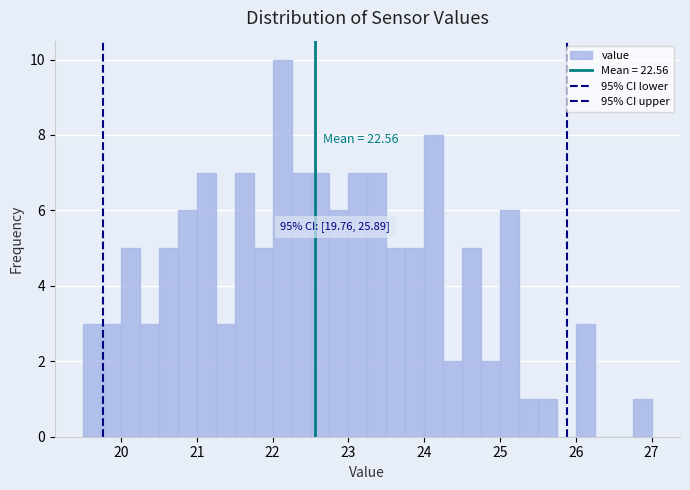

Around what value on the x-axis is the tallest bar? Give the approximate position of its centre, as read against the axis.

22.1